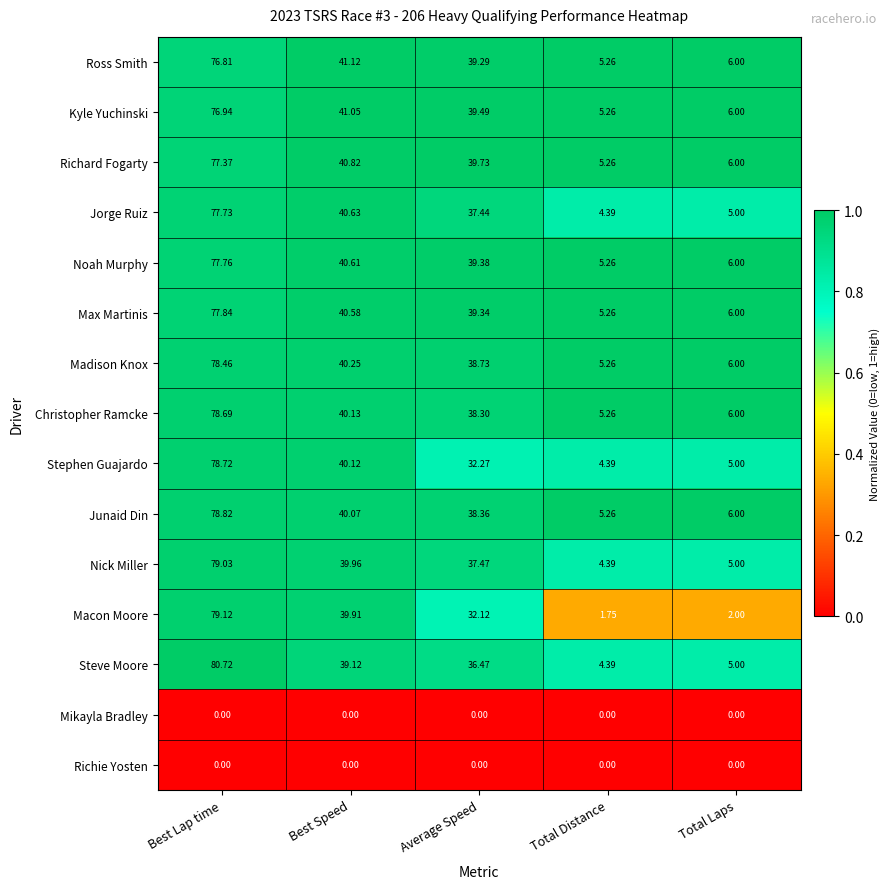

Which series changed the most between Best Lap time and Total Distance?

Macon Moore